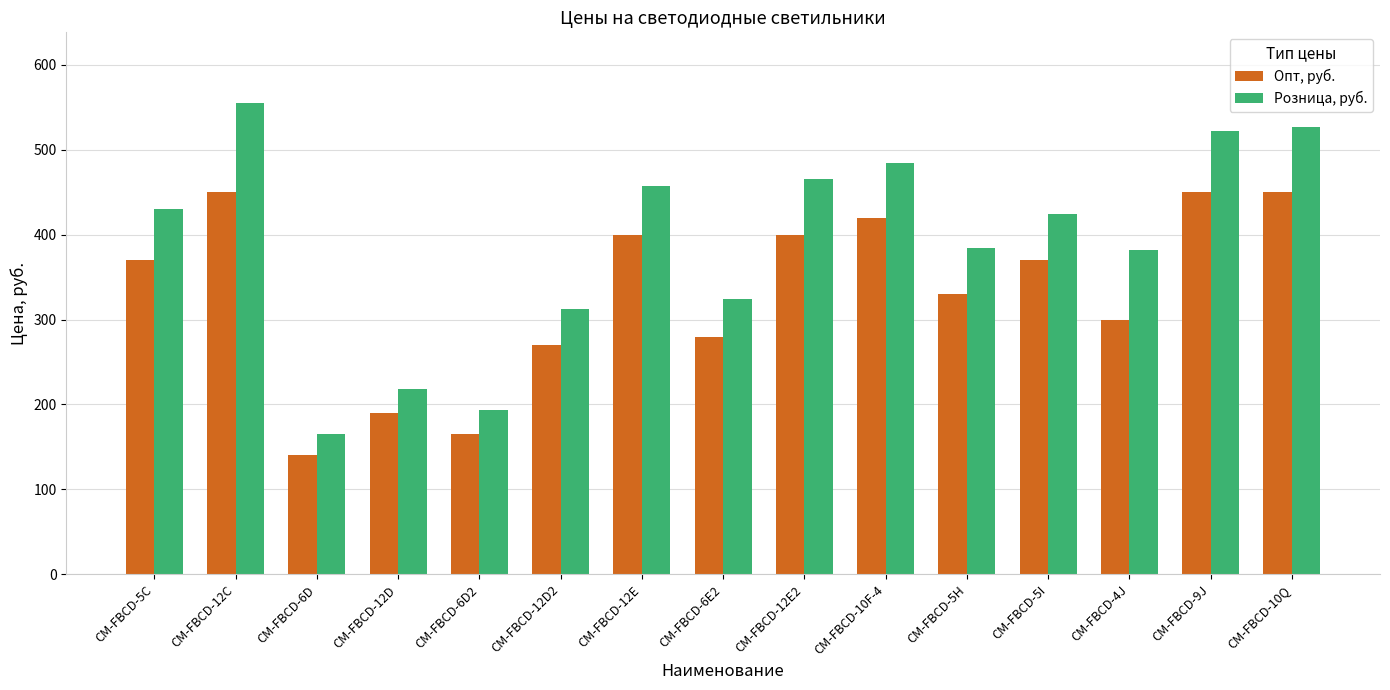

Which category has the highest value across all series?

CM-FBCD-12C